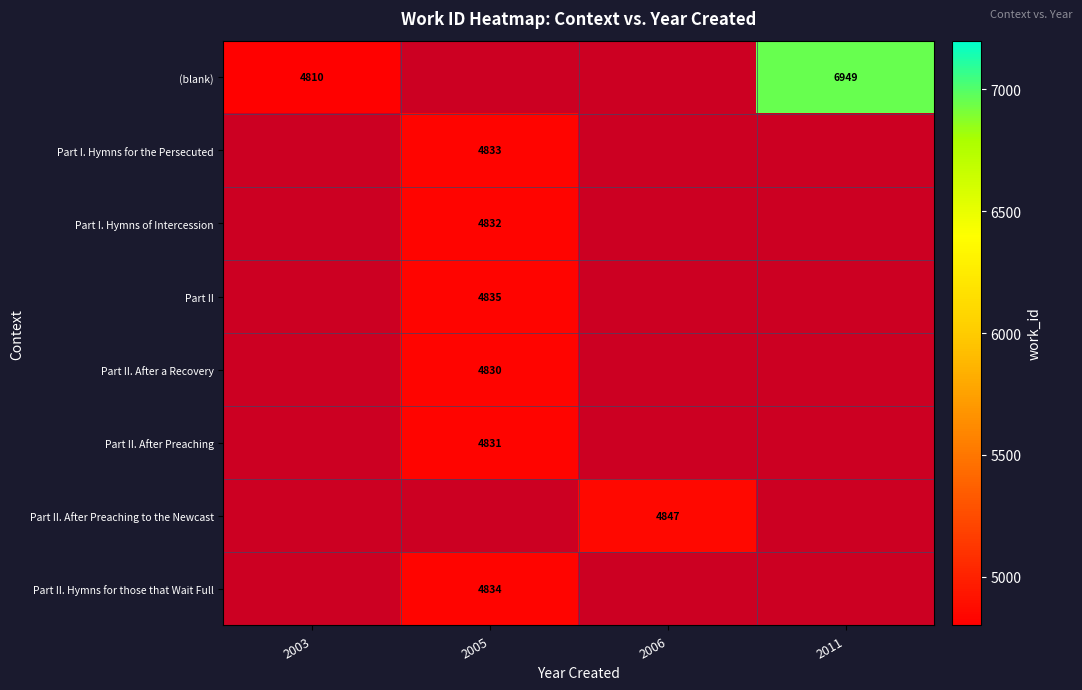

The Part I. Hymns for the Persecuted series shows 7849 at 2005. True or false?

False